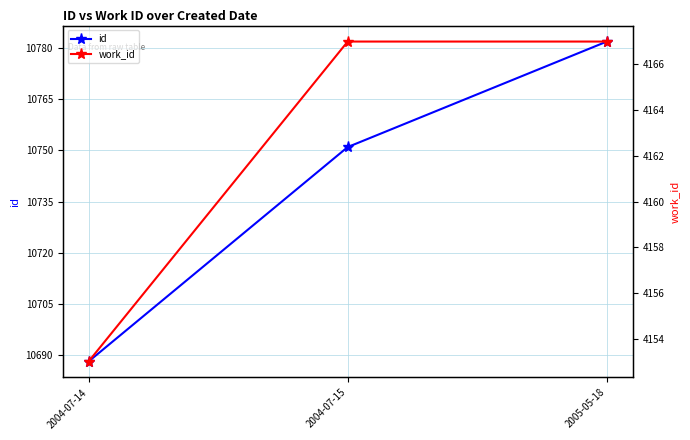

The value of work_id at 2005-05-18 is 4167. True or false?

True